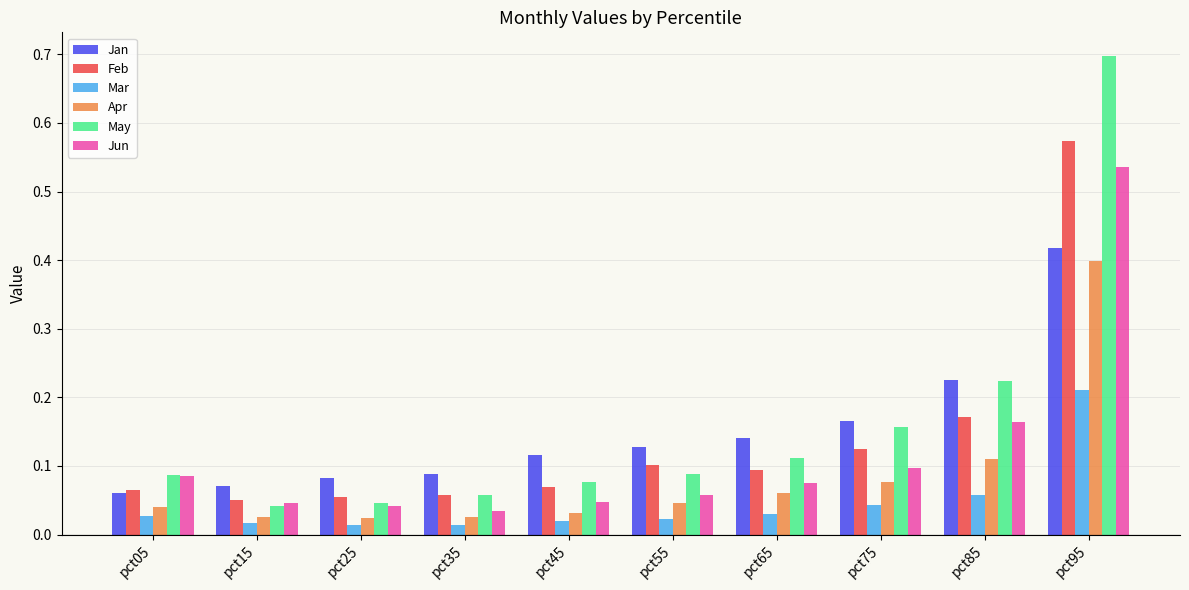

How many bars are there in each group?

6